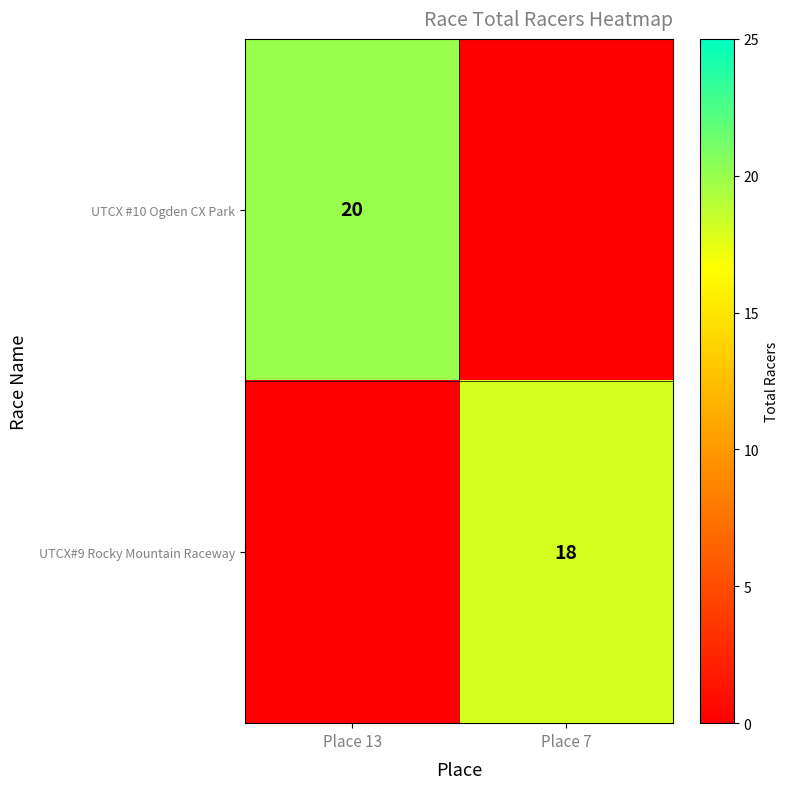

Between Place 7 and Place 13, which is larger?

Place 13